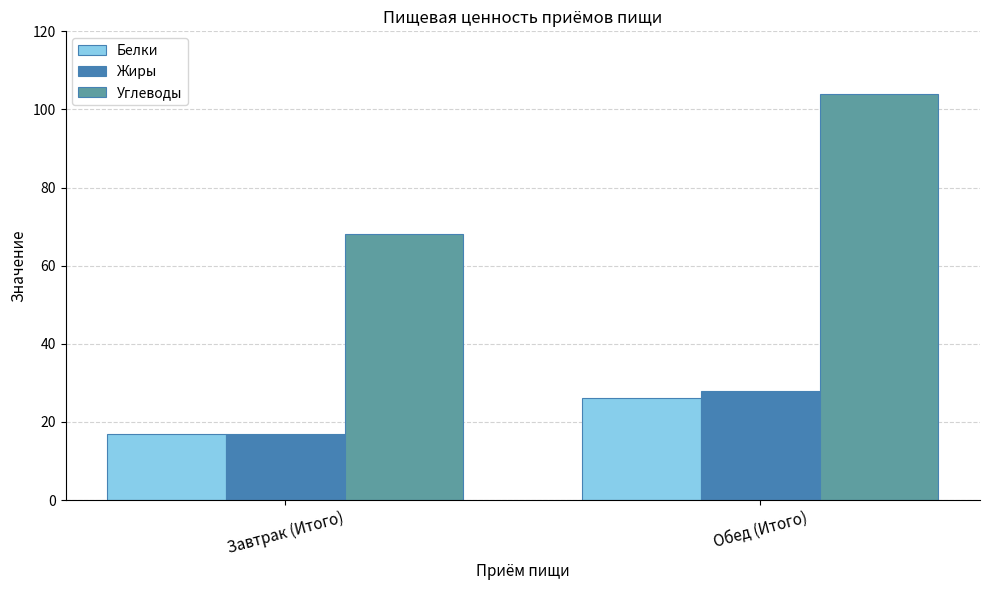

Which series has the largest total across all categories?

Углеводы